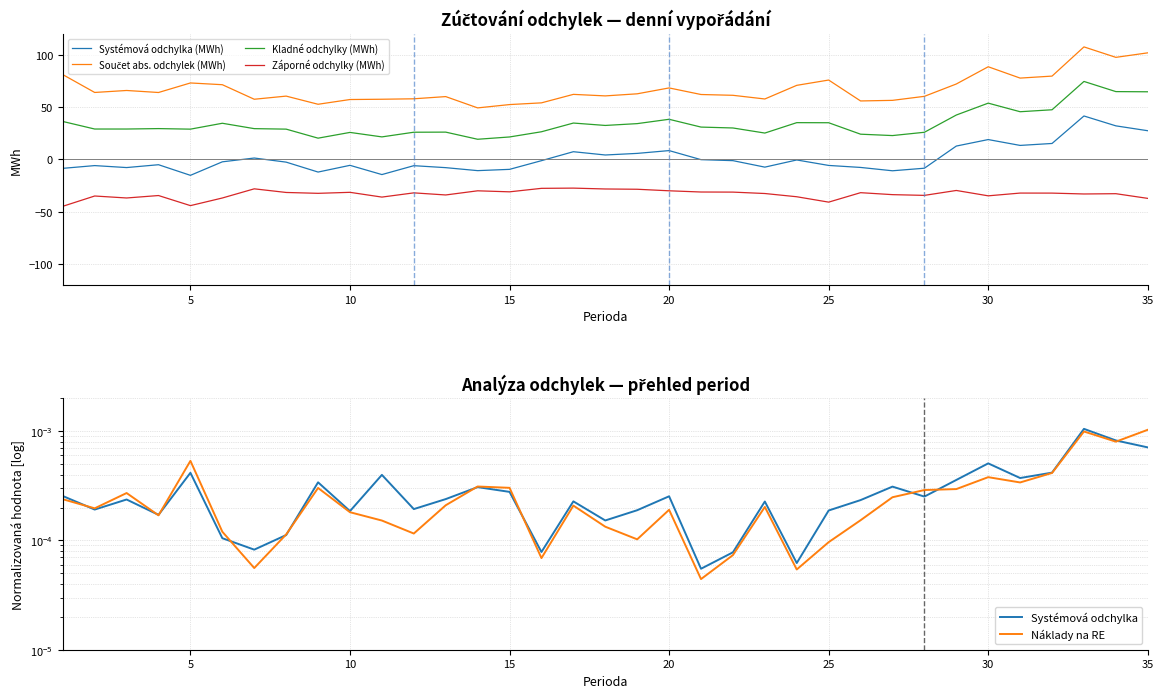

Is it true that Systémová odchylka (MWh) equals -5.7 at 25?

True